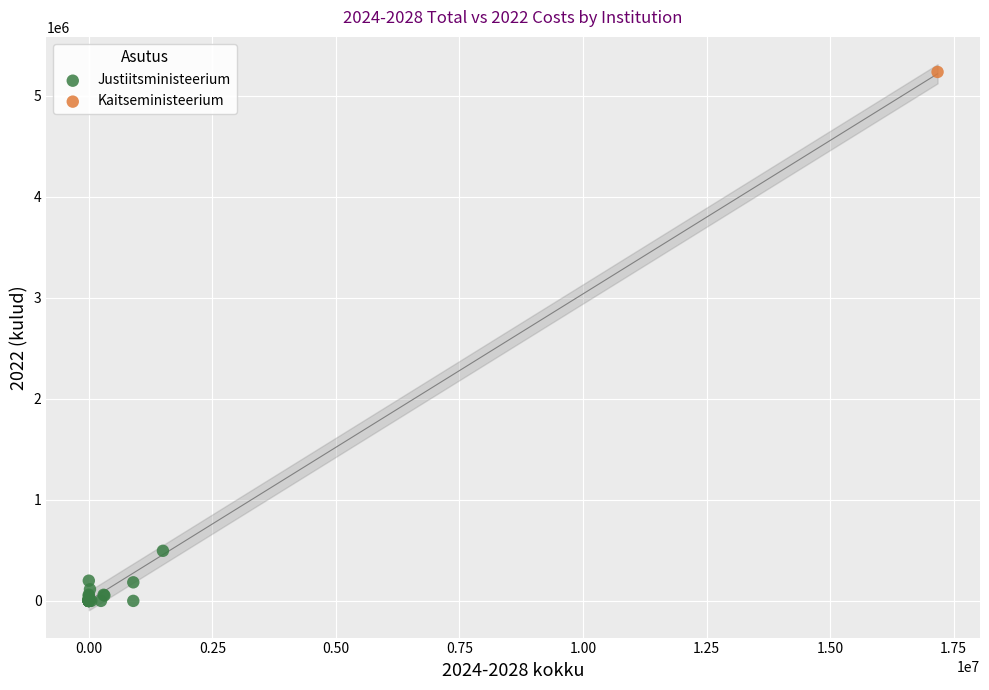

What are all the series names shown in the legend?

Justiitsministeerium, Kaitseministeerium